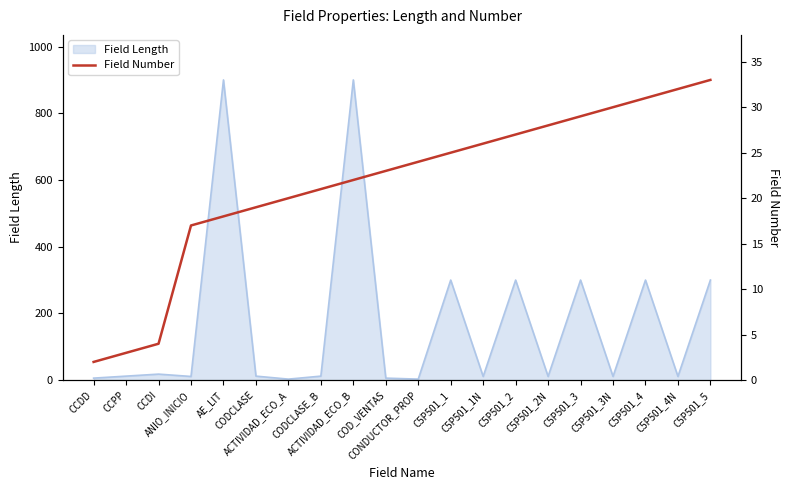

What is the highest value of the Field Length series?

900